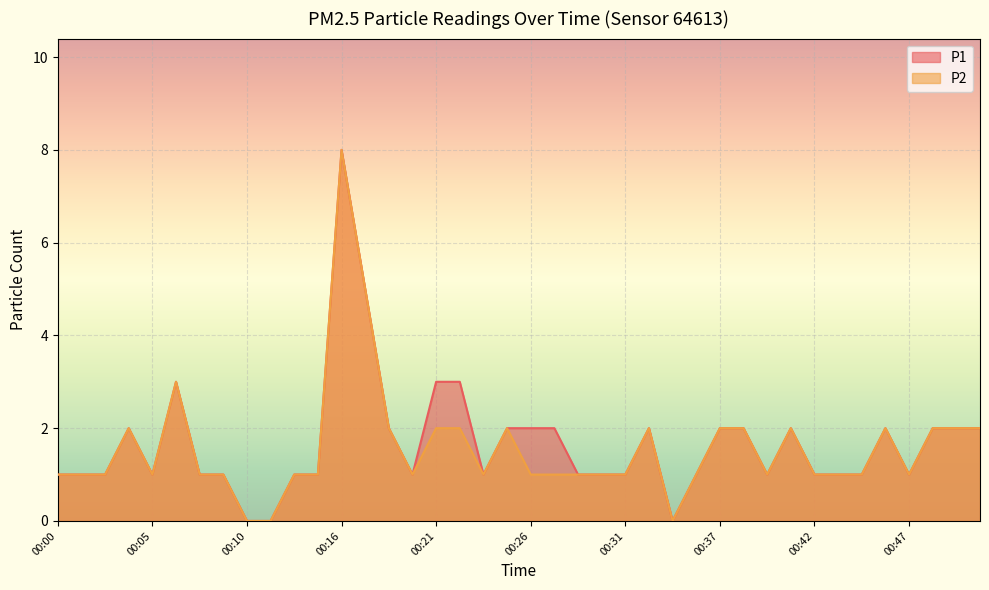

Is it true that P2 equals 2 at 00:05?

False